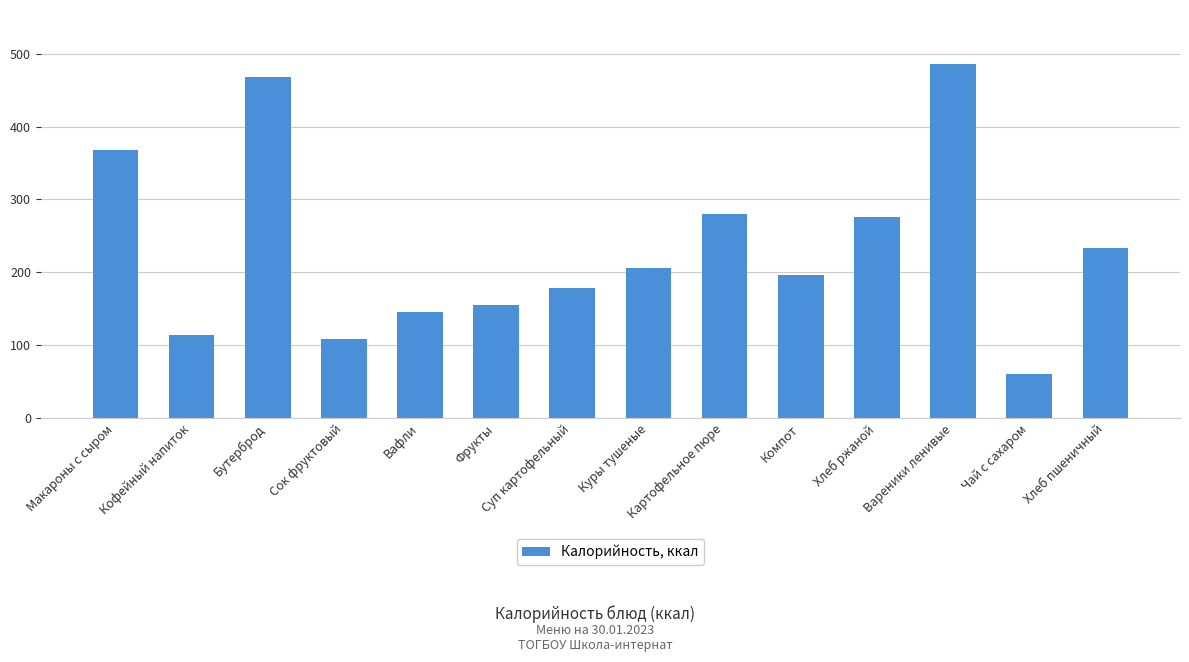

What is the minimum value shown in the chart?

60.0